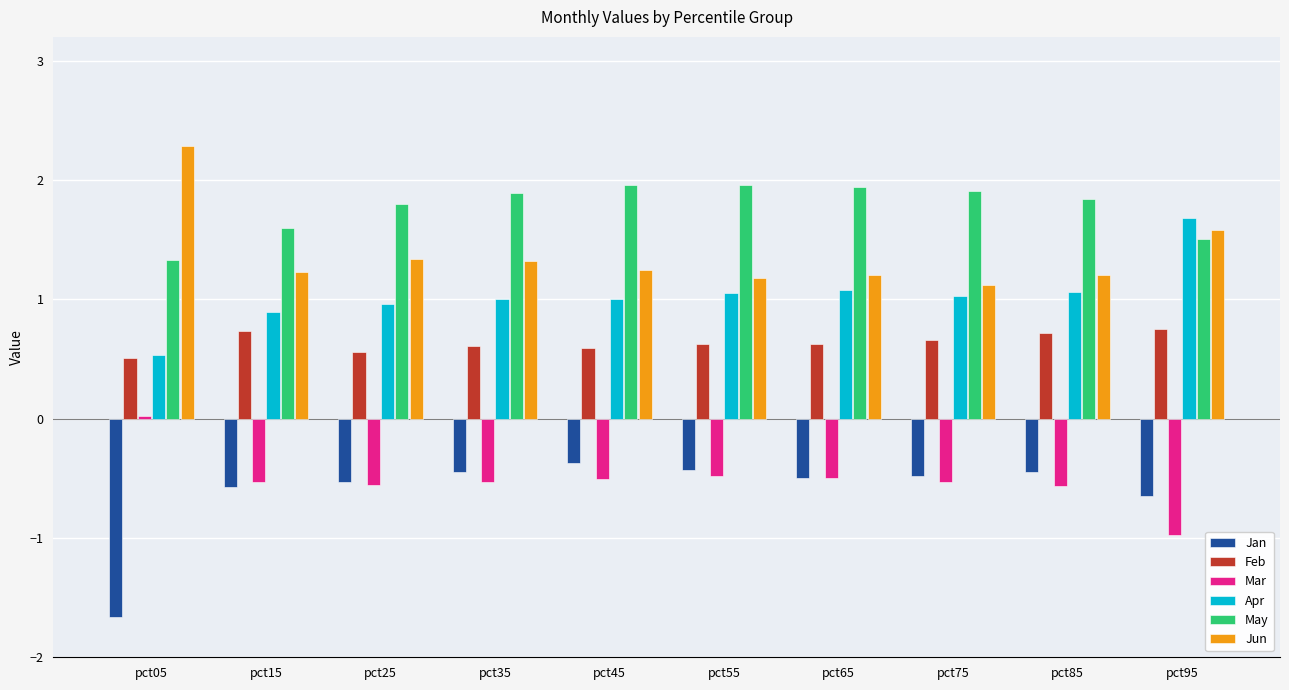

Read the Jun value at pct25.

1.3